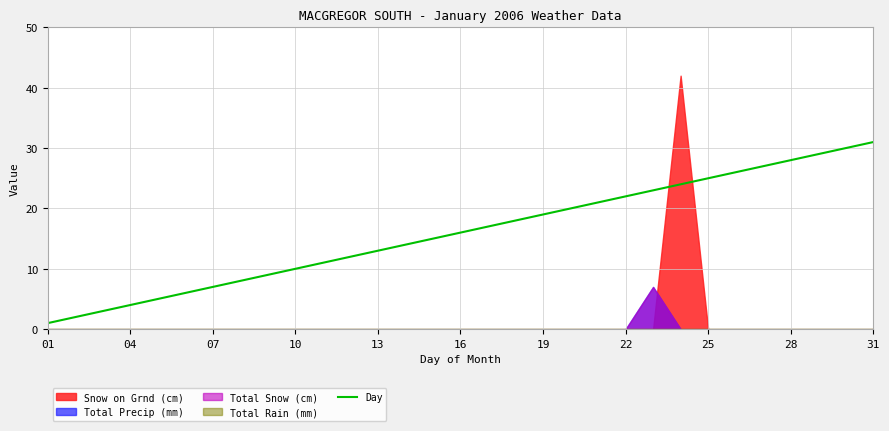

The Day series shows 43 at 28. True or false?

False